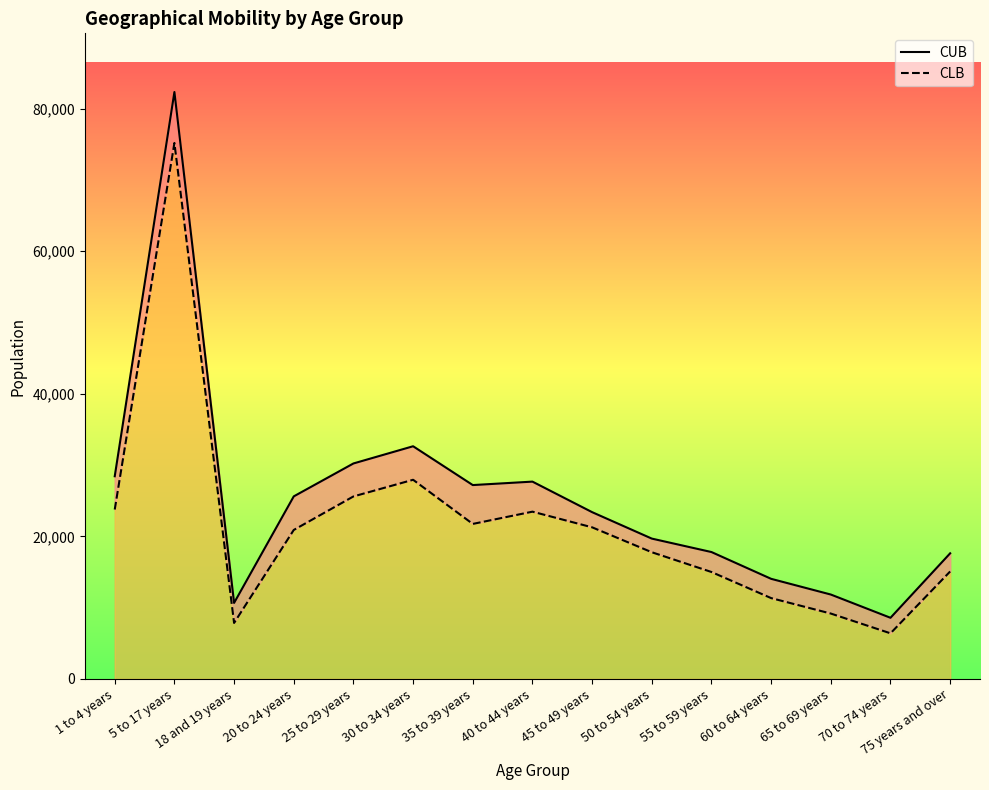

True or false: CUB and CLB intersect in this chart.

False